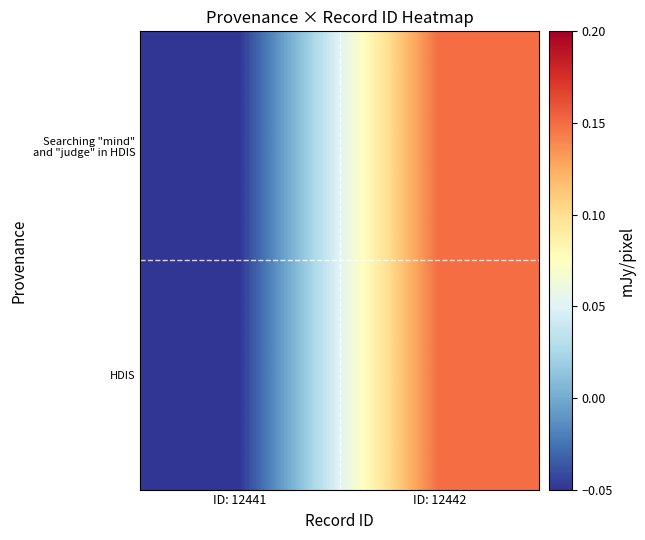

What is the total value across all series at ID: 12442?

0.3